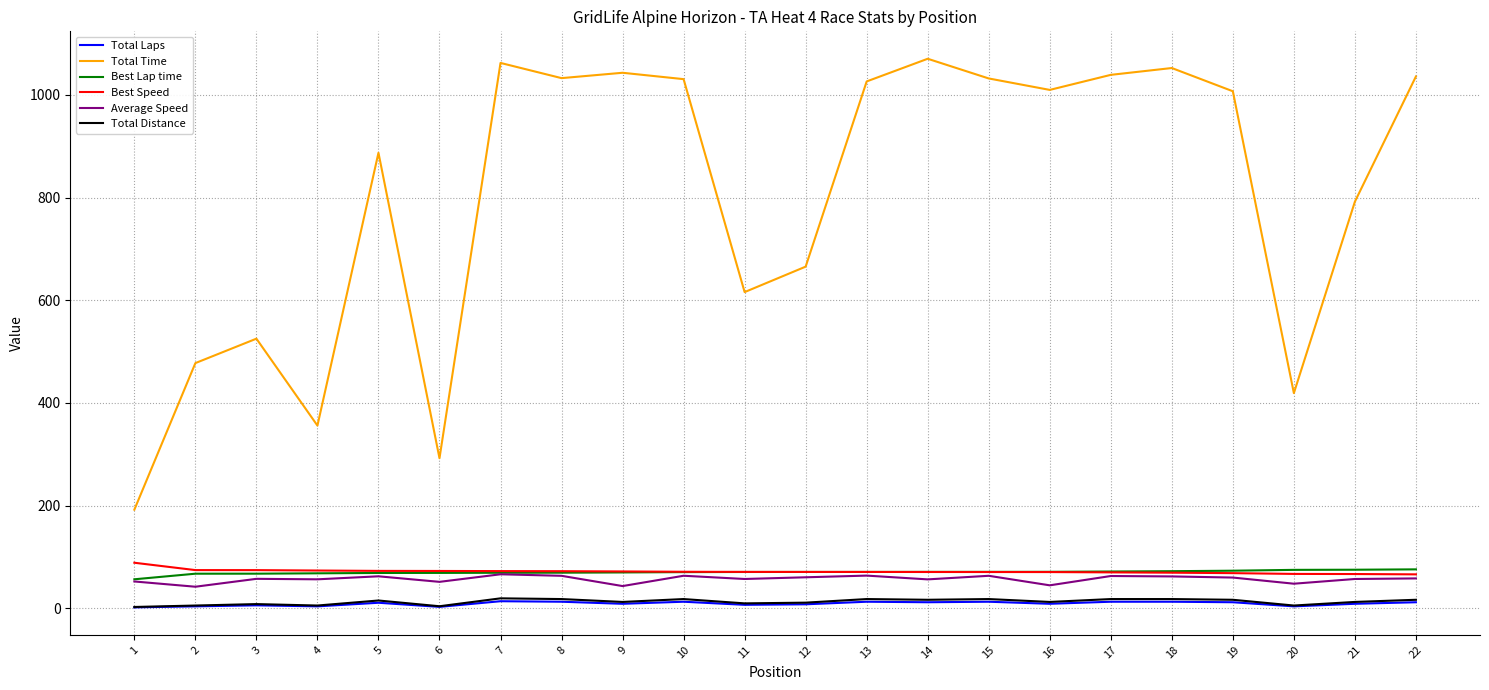

What is the lowest value of the Best Speed series?

66.3